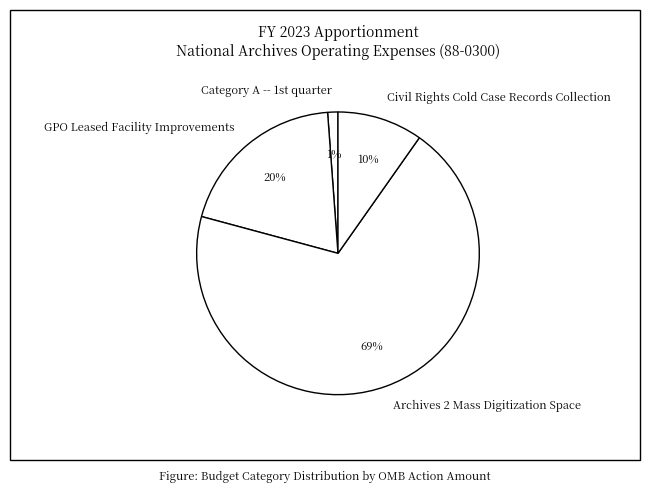

To the nearest percent, what is the average slice percentage?

25%